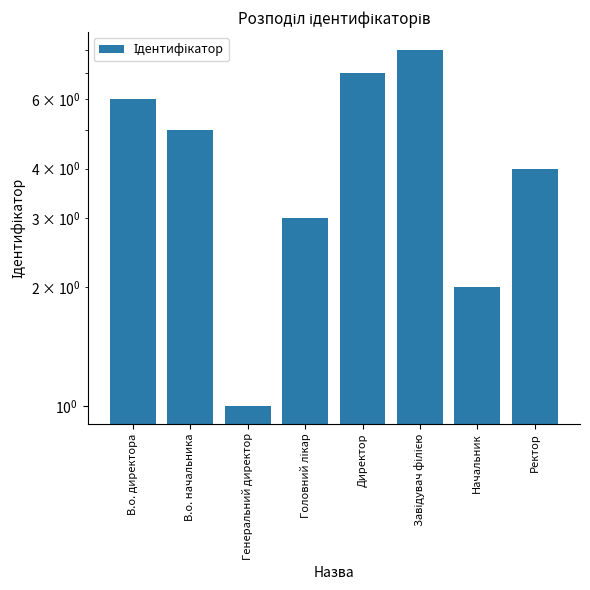

The chart shows a value of 1 at Генеральний директор. True or false?

True